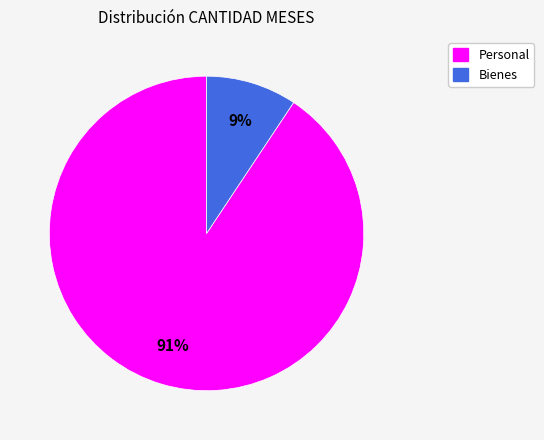

Count the number of slices in the pie.

2